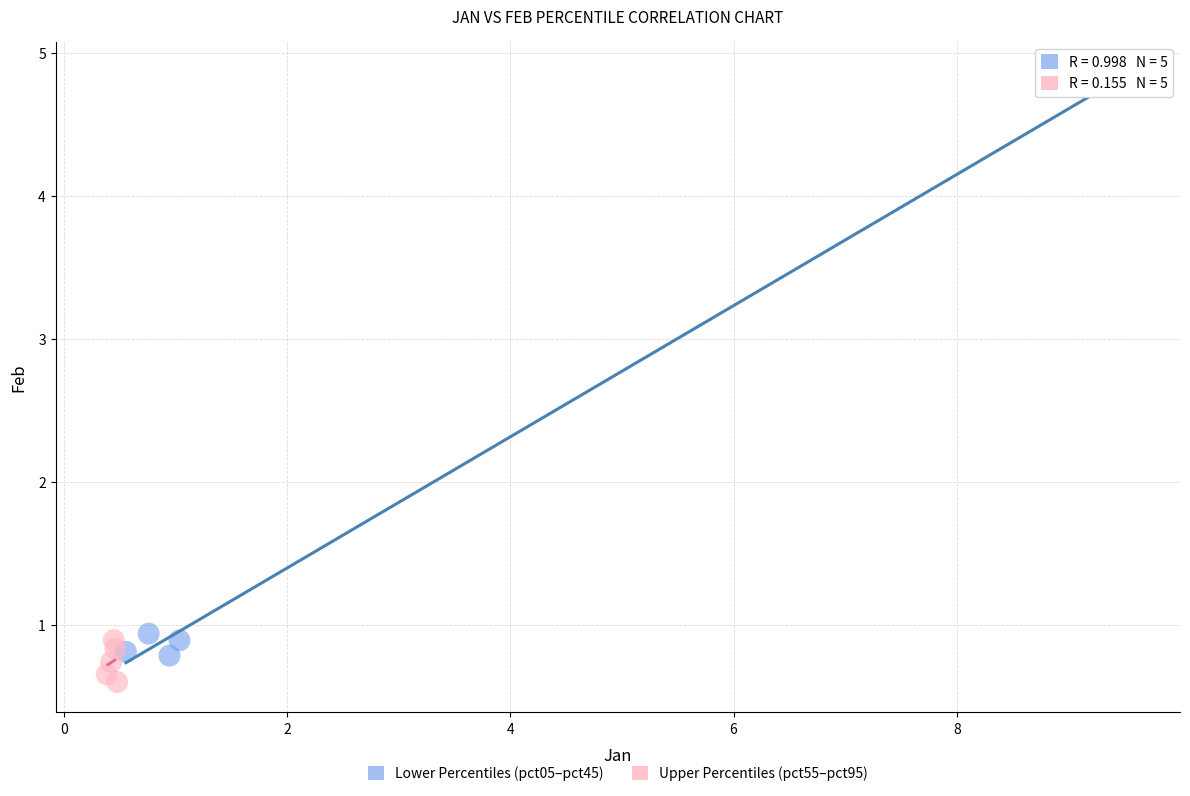

Which series reaches the maximum Y coordinate?

Lower Percentiles (pct05–pct45)